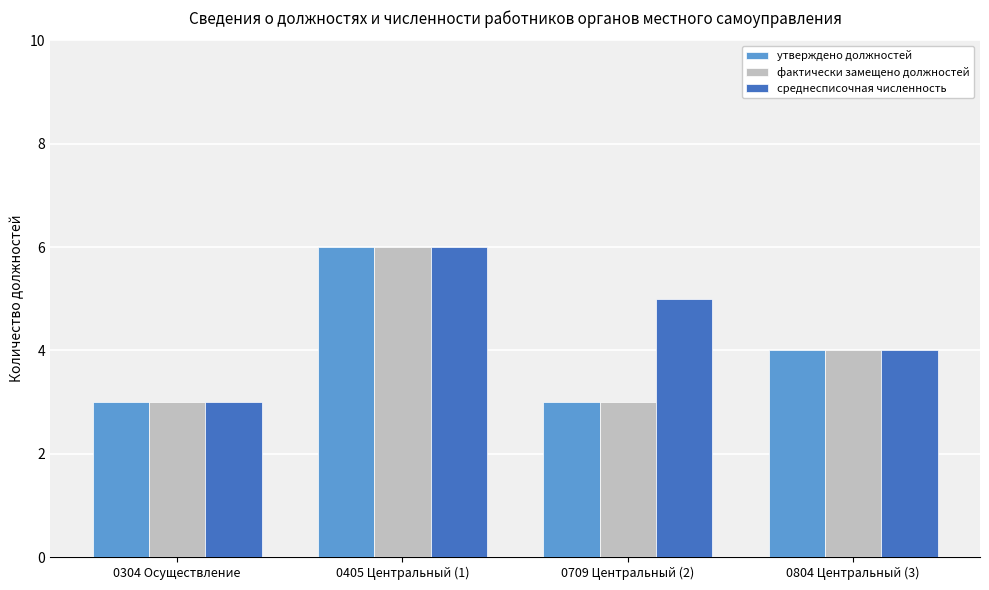

Is it true that утверждено должностей equals 3 at 0304 Осуществление?

True